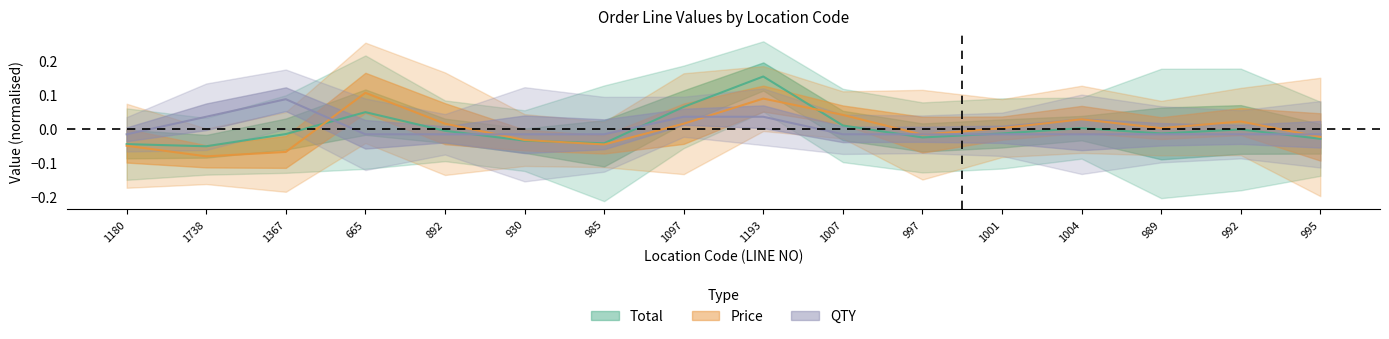

Reading left to right, what are all the values shown in this chart?

Total: -0.0	-0.1	-0.0	0.0	-0.0	-0.0	-0.0	0.1	0.2	0.0	-0.0	-0.0	0.0	-0.0	-0.0	-0.0
Price: -0.0	-0.1	-0.1	0.1	0.0	-0.0	-0.0	0.0	0.1	0.0	-0.0	0.0	0.0	0.0	0.0	-0.0
QTY: -0.0	0.0	0.1	-0.0	-0.0	-0.0	-0.0	0.0	0.0	-0.0	-0.0	-0.0	-0.0	-0.0	-0.0	-0.0